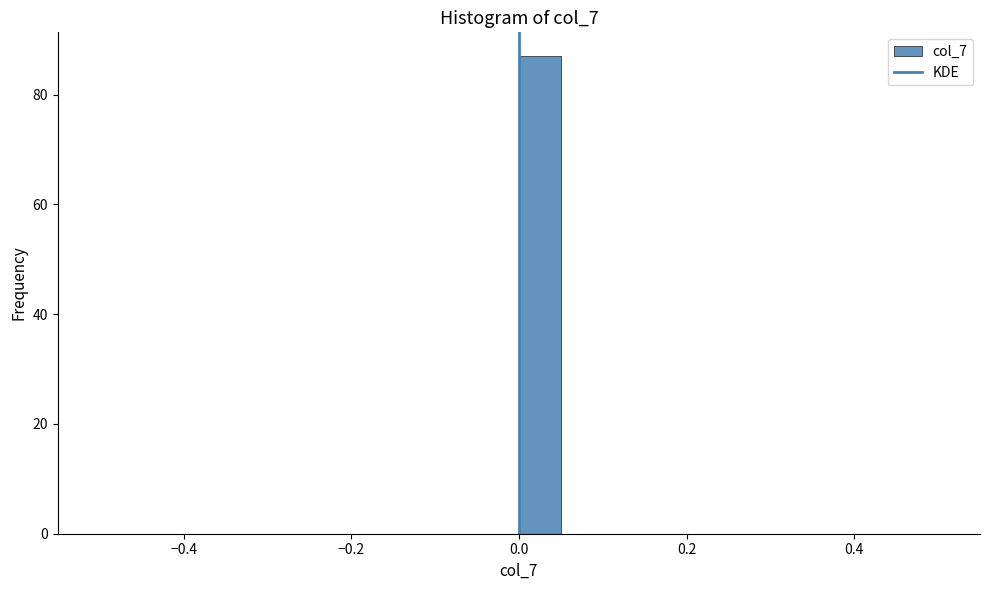

Read against the x-axis, roughly where is the centre of the tallest bar?

0.02